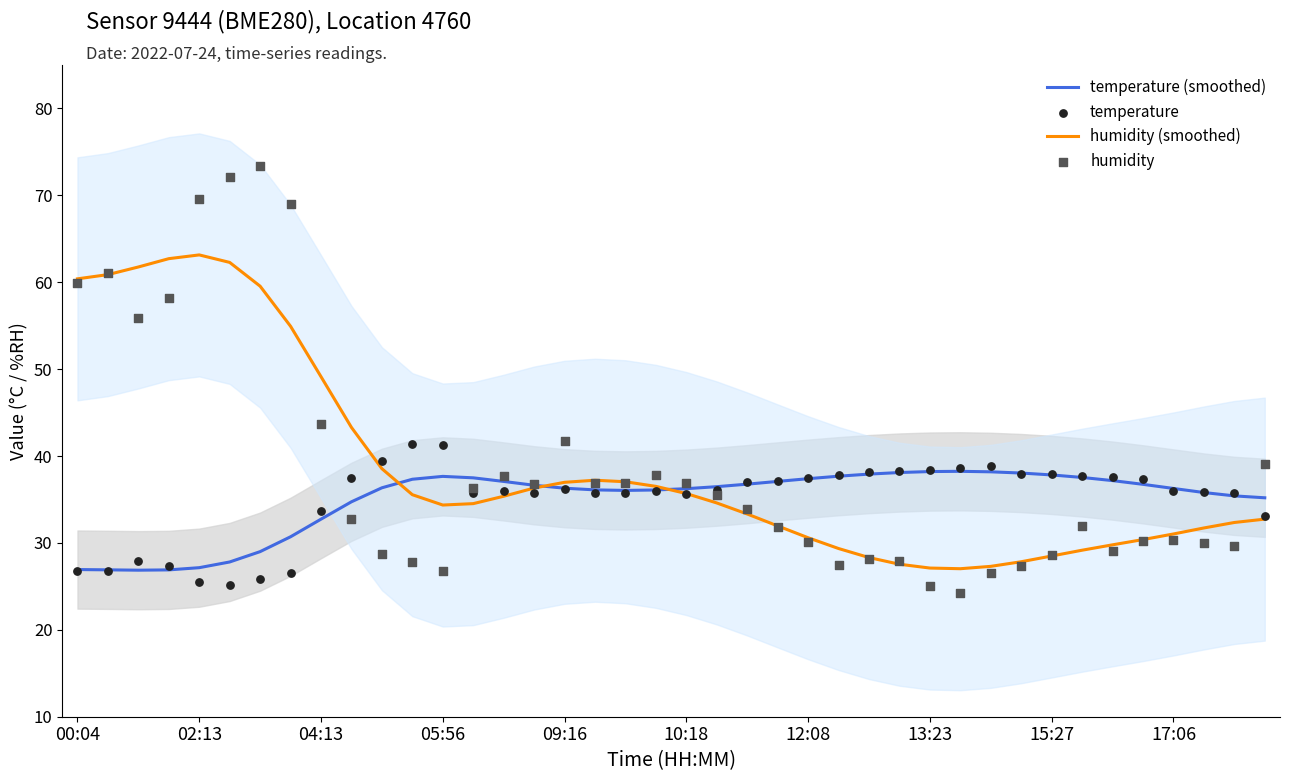

Which series has the widest spread of Y values?

humidity